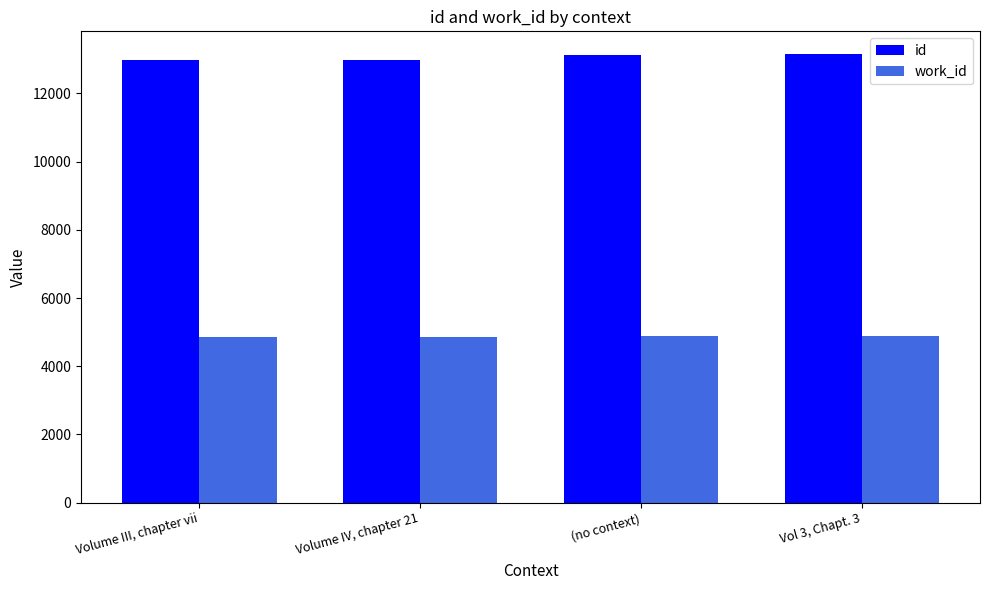

At (no context), list the series in order from smallest to largest.

work_id, id